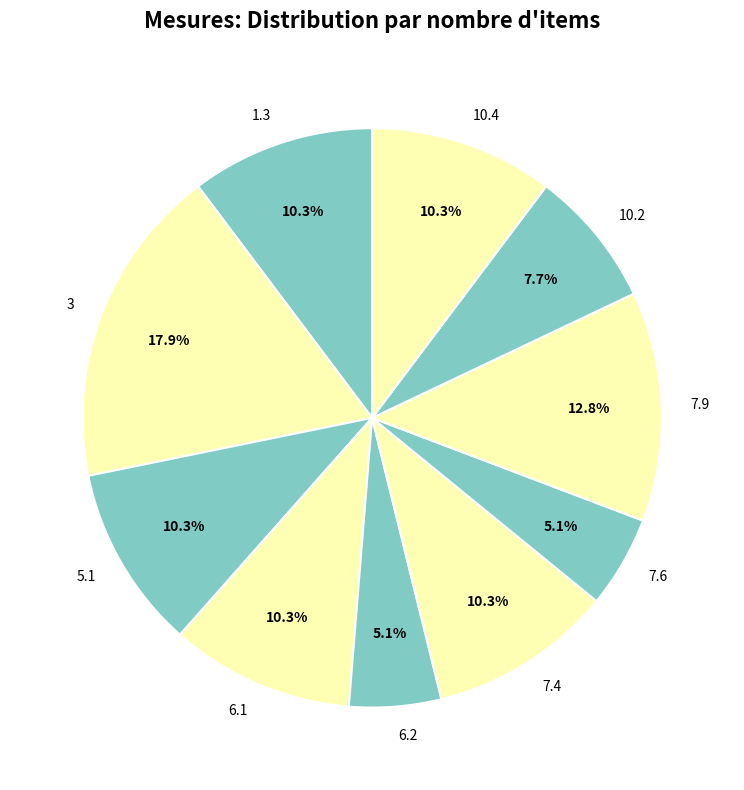

What portion of the pie excludes 6.2?

94.9%